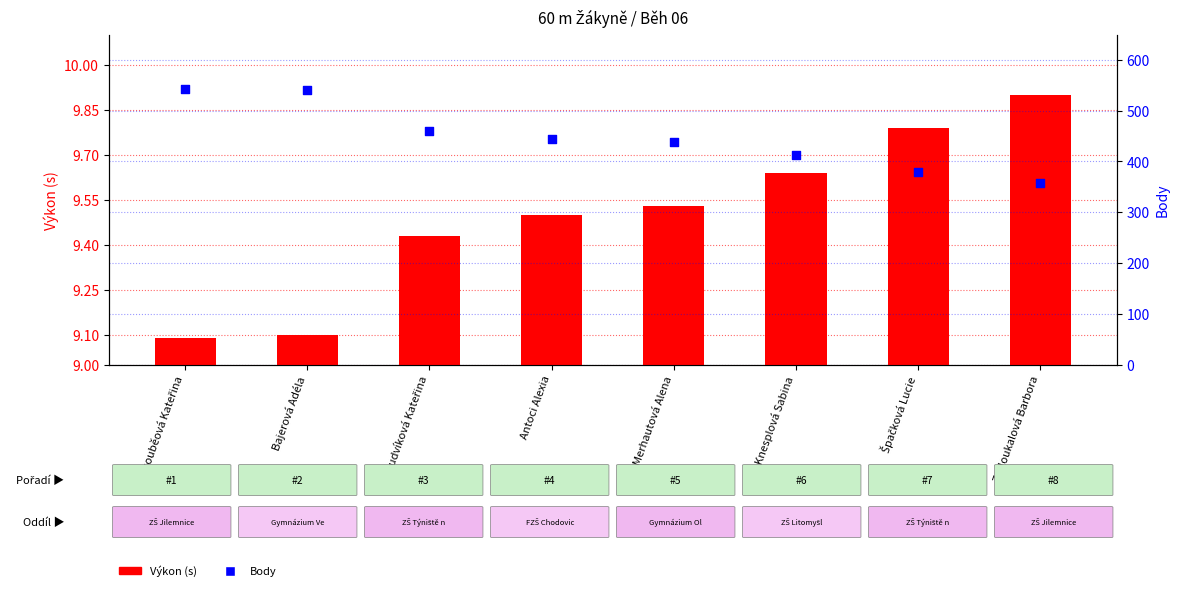

What is the total value across all series at Merhautová Alena?

447.5